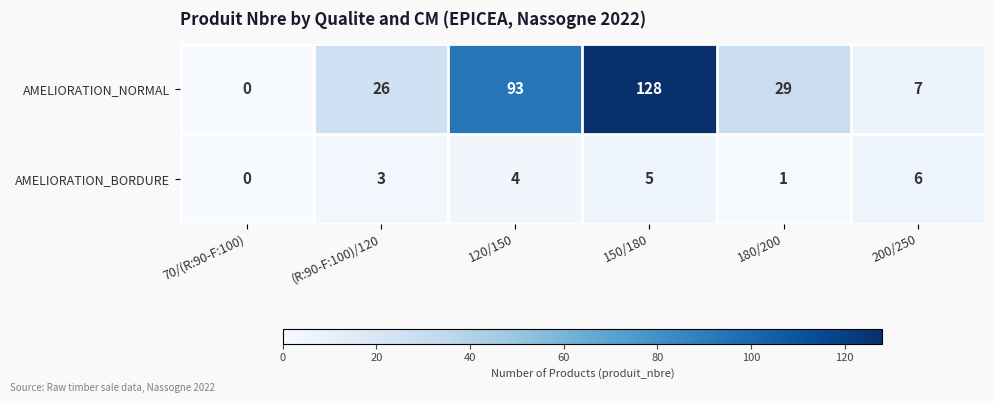

At 120/150, list the series in order from largest to smallest.

AMELIORATION_NORMAL, AMELIORATION_BORDURE